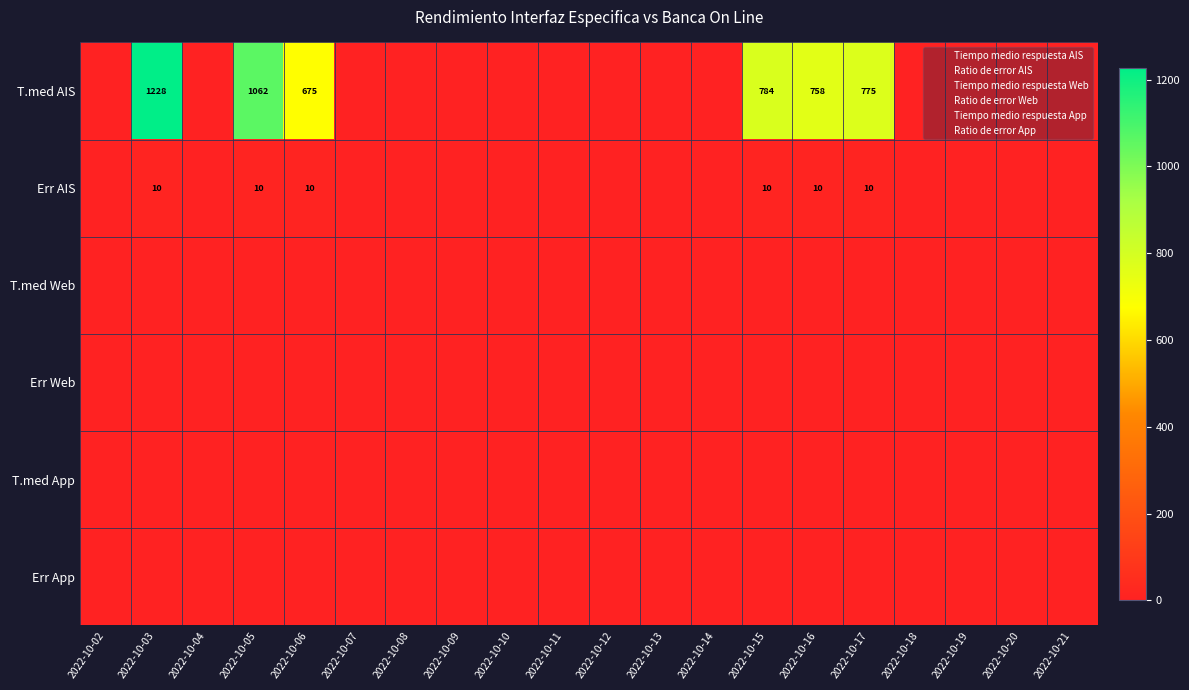

Is it true that T.med AIS equals 775 at 2022-10-17?

True